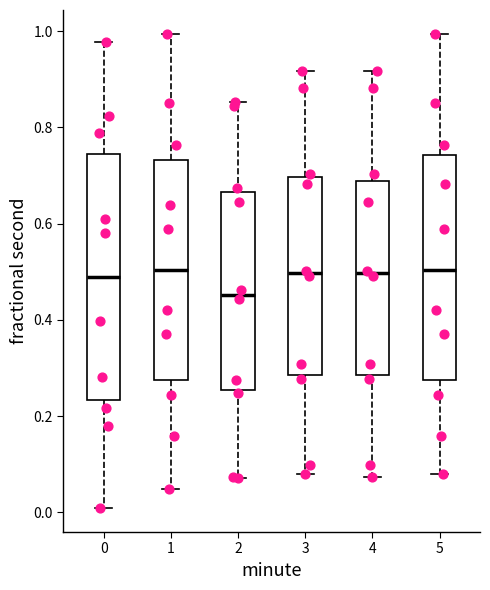

Which box's median line is the lowest?

2